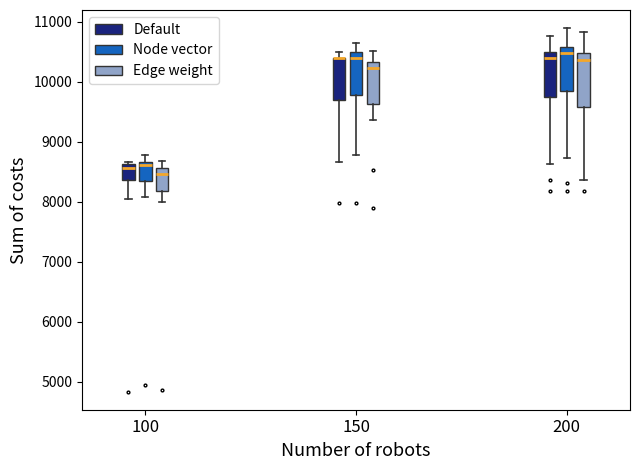

Which box is the tallest, from its lower edge to its upper edge?

150 (Edge weight)